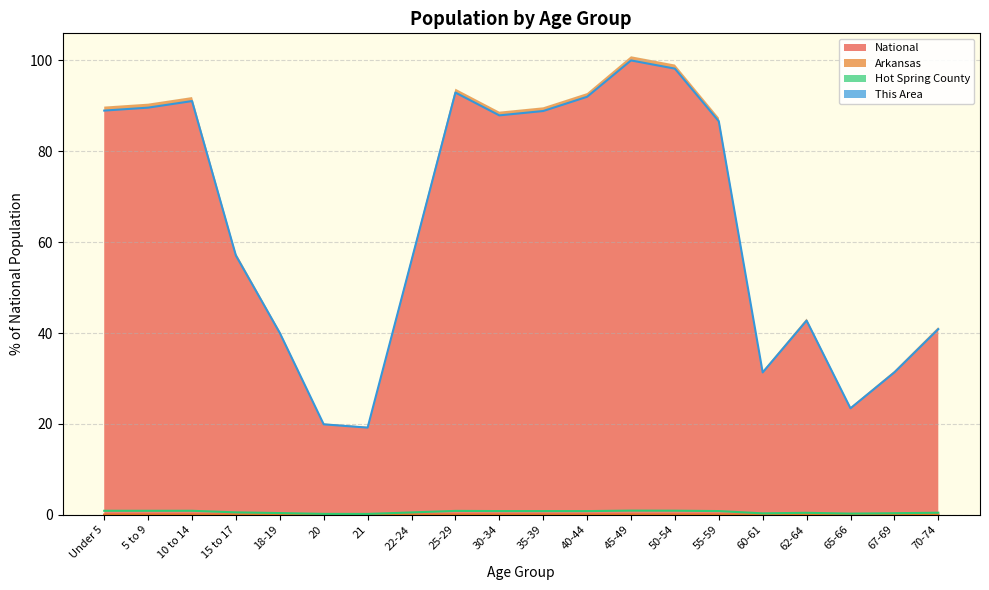

The National series shows 51.8 at 67-69. True or false?

False